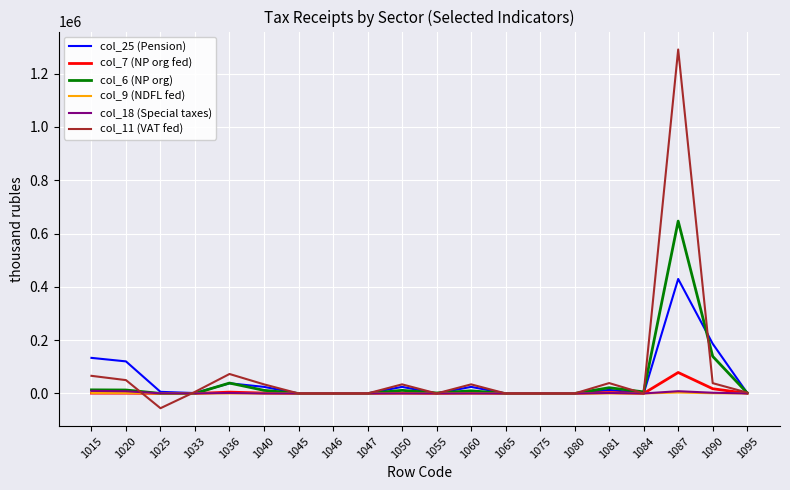

Which series has the largest range (max minus min)?

col_11 (VAT fed)